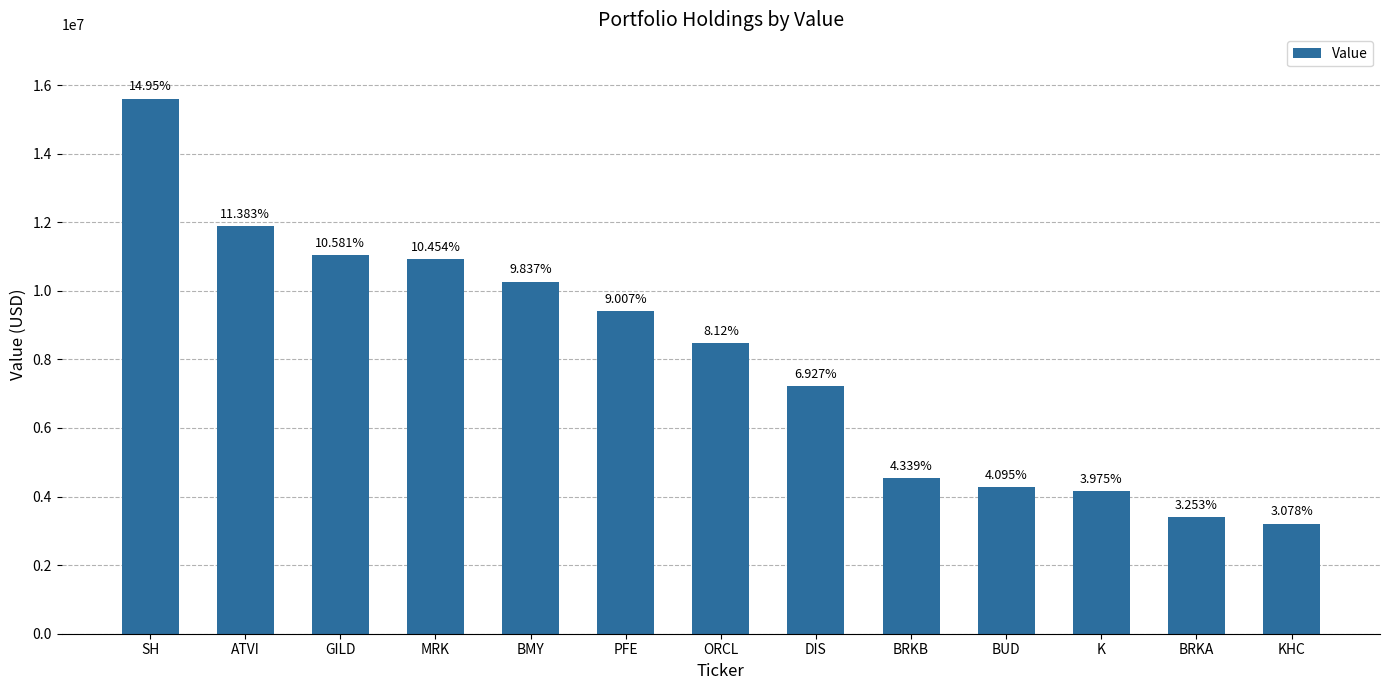

How many bars are there in total?

13